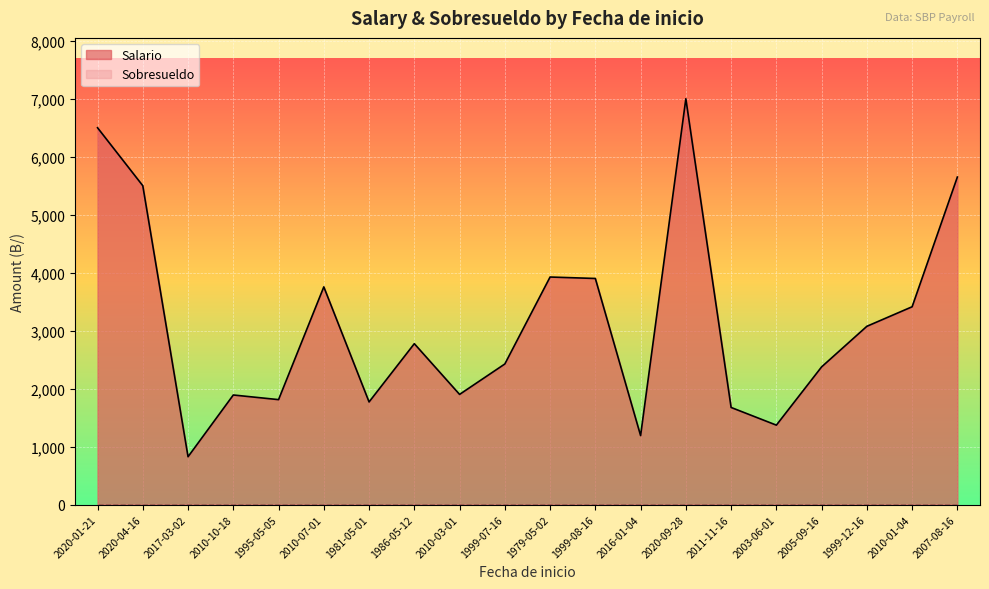

Does the chart display data point markers on the line(s)?

No